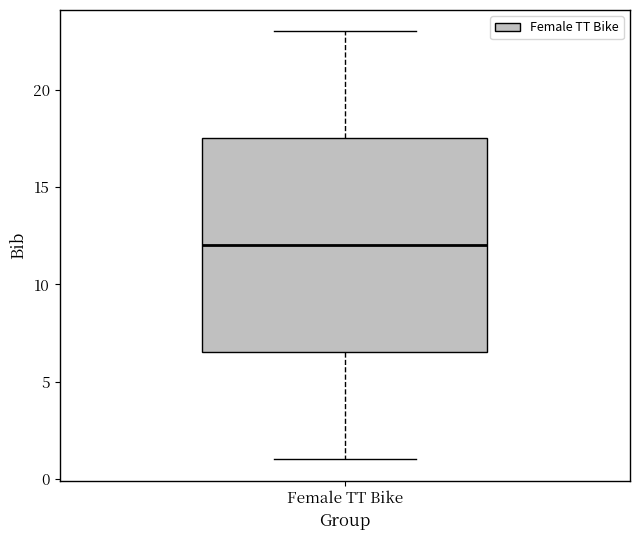

Read this box plot against the y-axis: the position of the median line, the range covered by the box, and the ends of both whiskers. The values are not printed on the chart, so give them approximately, as read against the axis.

median 12.0, box 6.5 to 17.5, whiskers 1.0 to 23.0